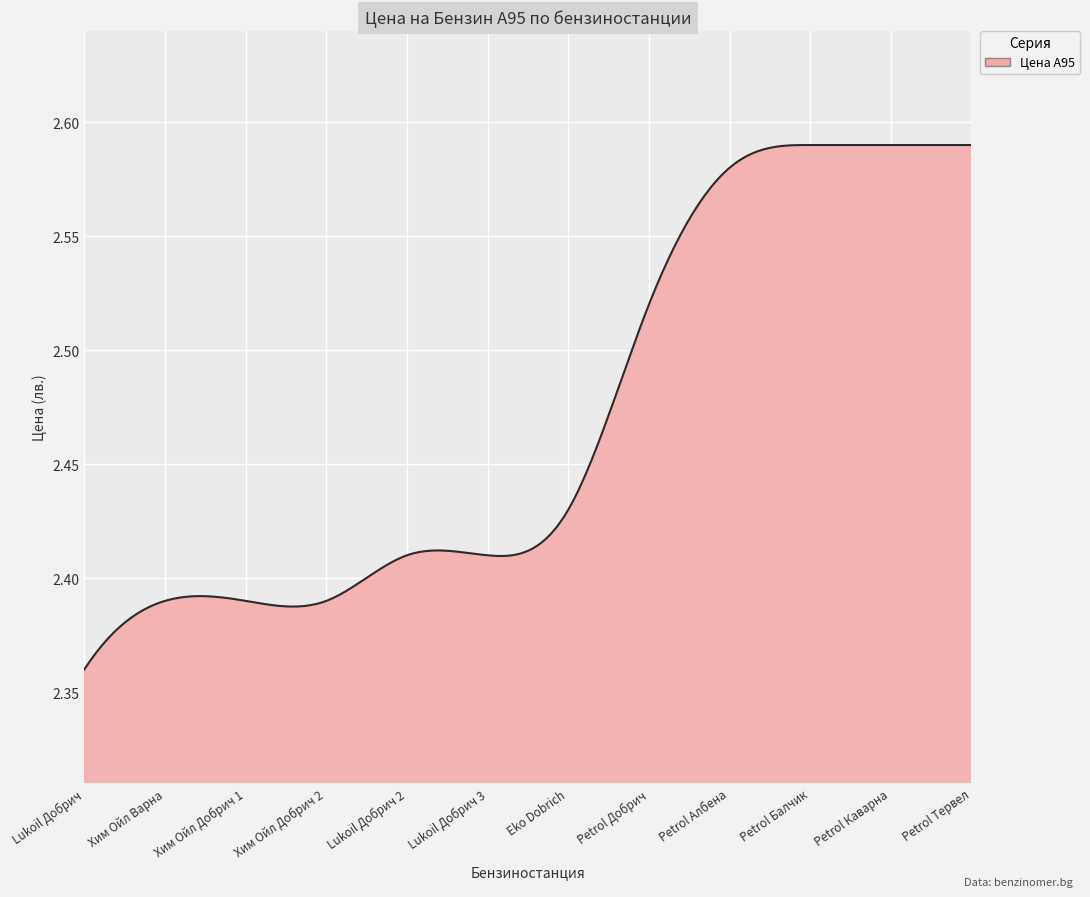

How many lines are shown in the chart?

1